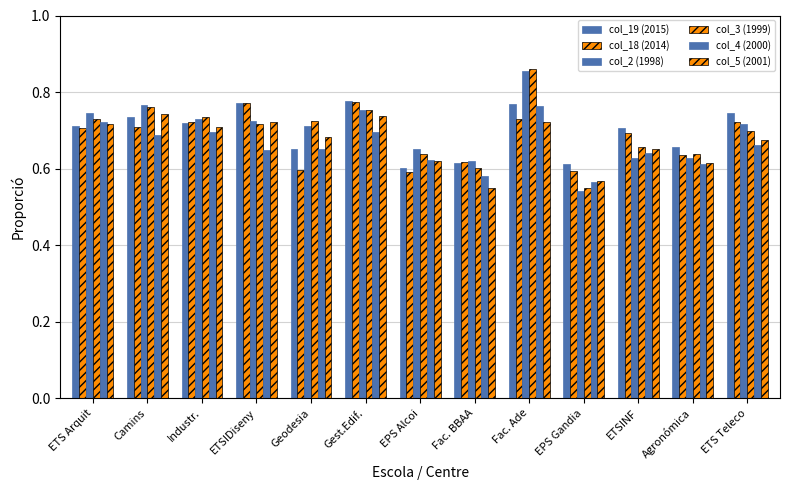

Are the bars grouped side by side (vs. stacked)?

Yes